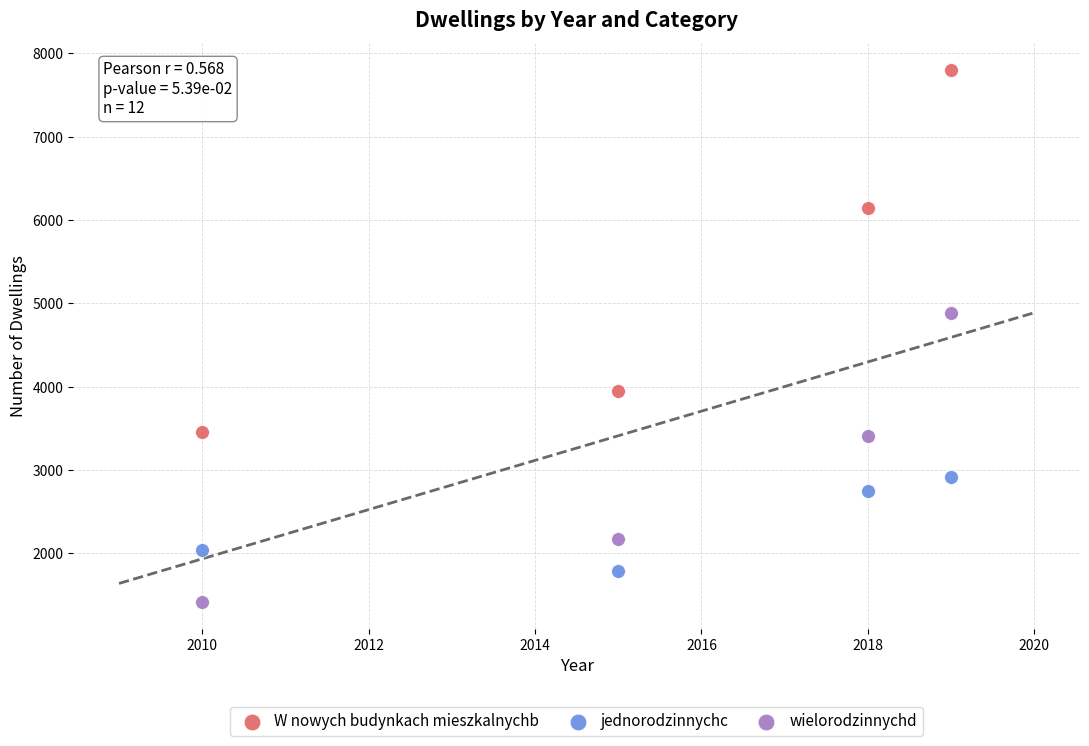

Which series contains the lowest Y value?

wielorodzinnychd